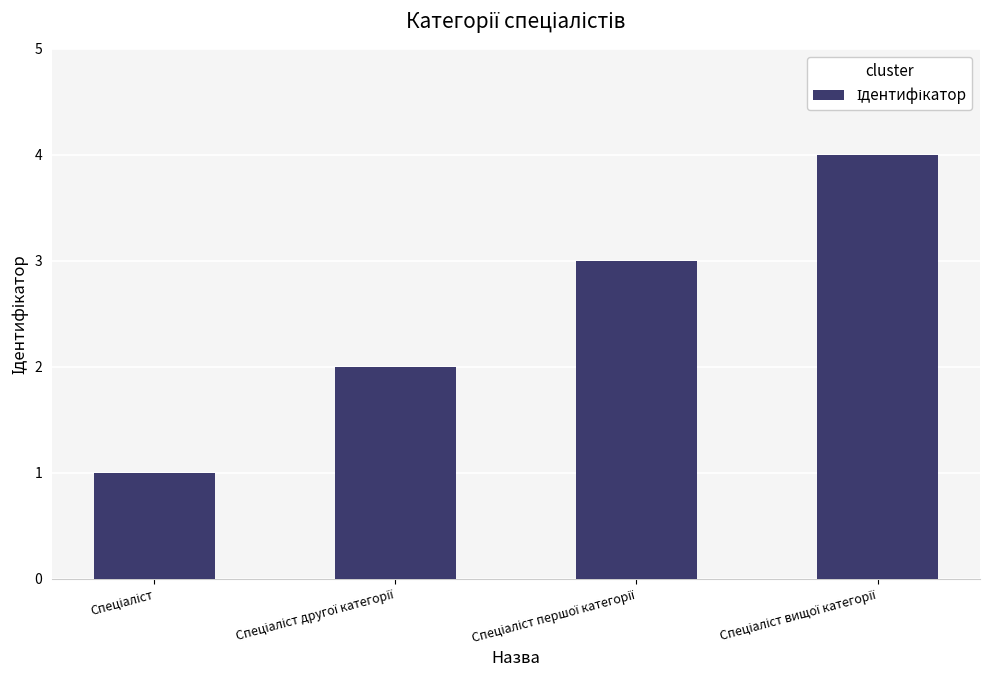

What is the difference between the maximum and minimum values?

3